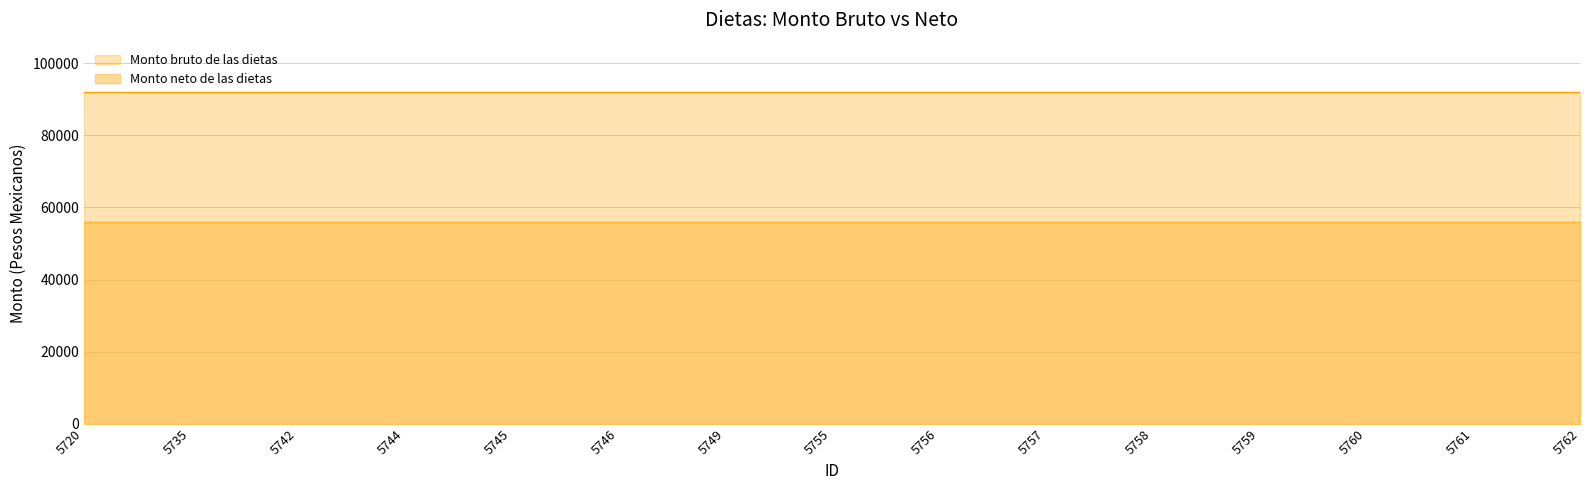

At which label does Monto neto de las dietas reach its peak?

5720